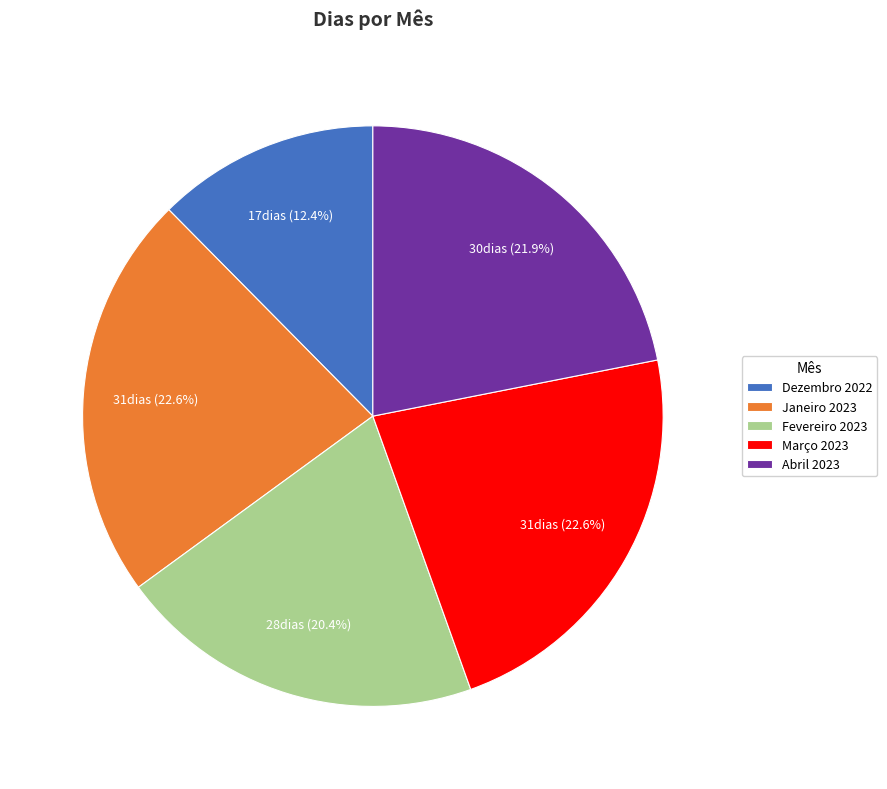

Which has a higher value, Dezembro 2022 or Março 2023?

Março 2023